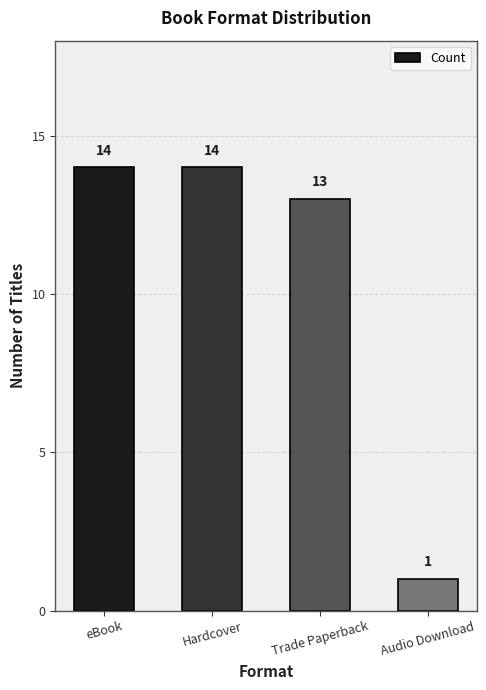

The value at Audio Download is 1. True or false?

True